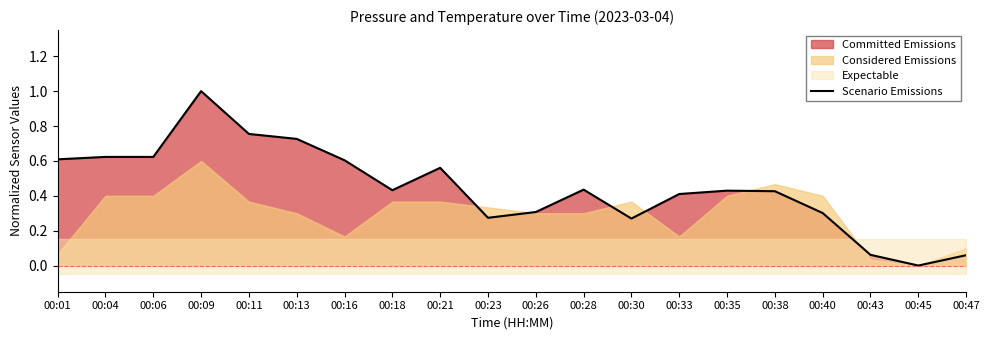

Reading left to right, list all the values displayed in this chart.

00:01=0.6	00:04=0.6	00:06=0.6	00:09=1.0	00:11=0.8	00:13=0.7	00:16=0.6	00:18=0.4	00:21=0.6	00:23=0.3	00:26=0.3	00:28=0.4	00:30=0.3	00:33=0.4	00:35=0.4	00:38=0.4	00:40=0.3	00:43=0.1	00:45=0.0	00:47=0.1